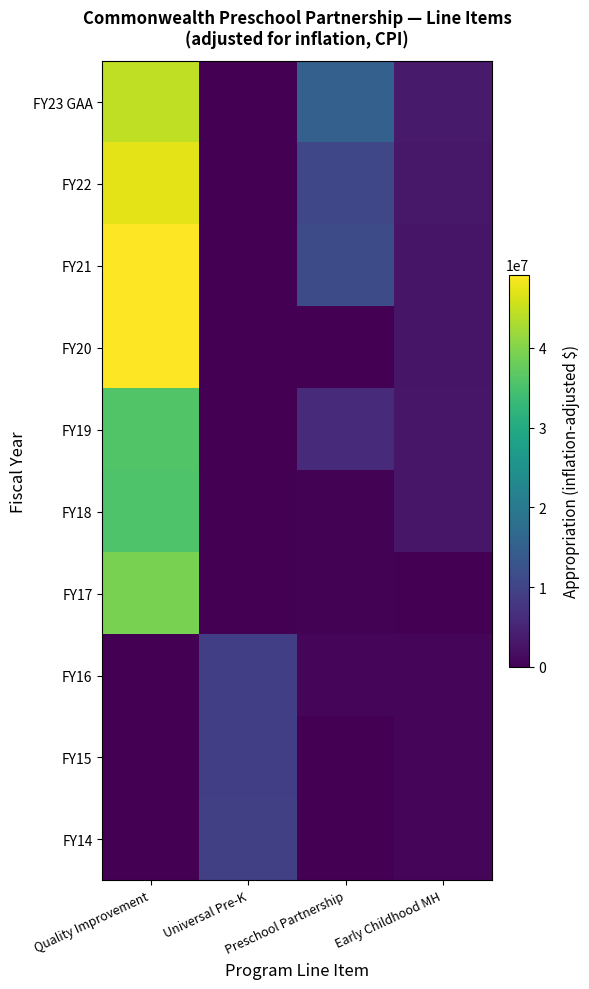

Which series has the largest range (max minus min)?

FY21